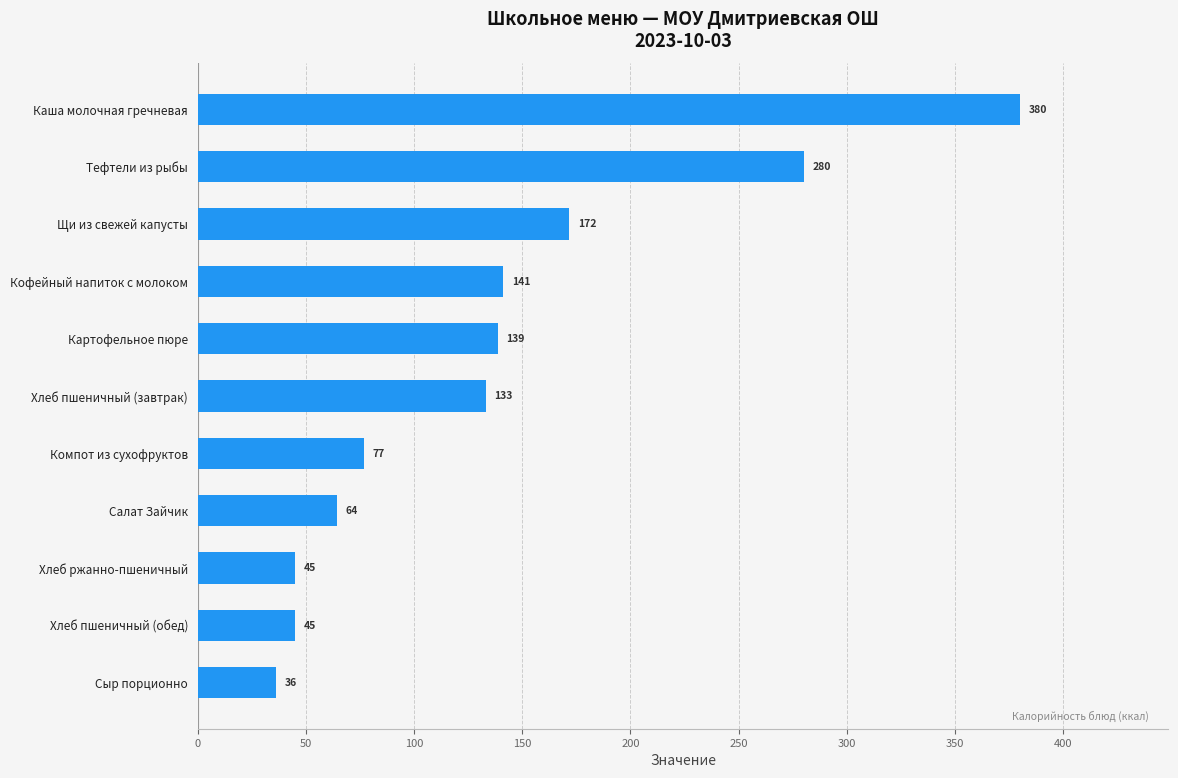

Is it true that the value at Тефтели из рыбы is 280.3?

True